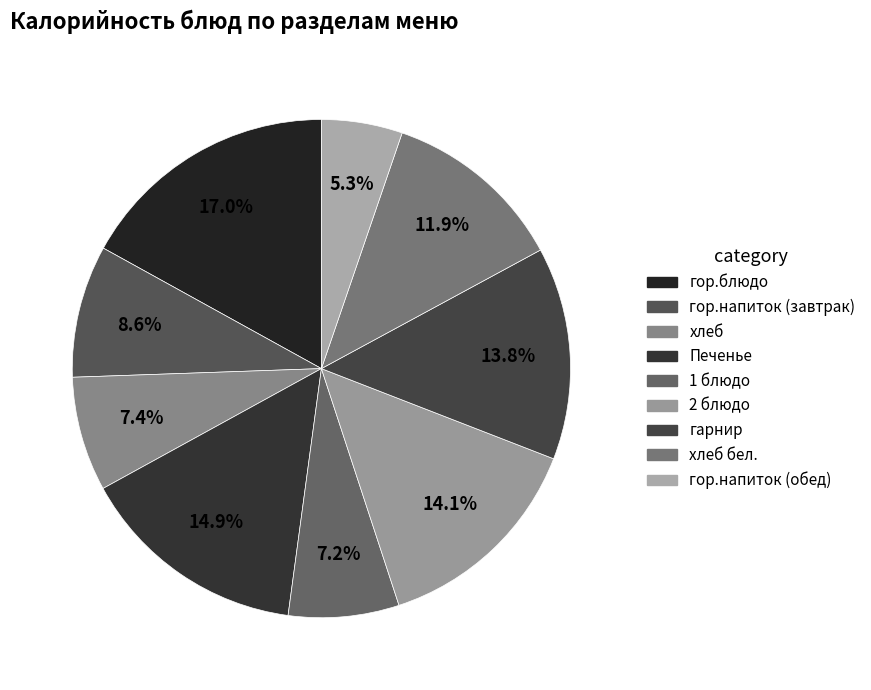

To the nearest percent, what is the difference between the largest and smallest slice percentages?

12%